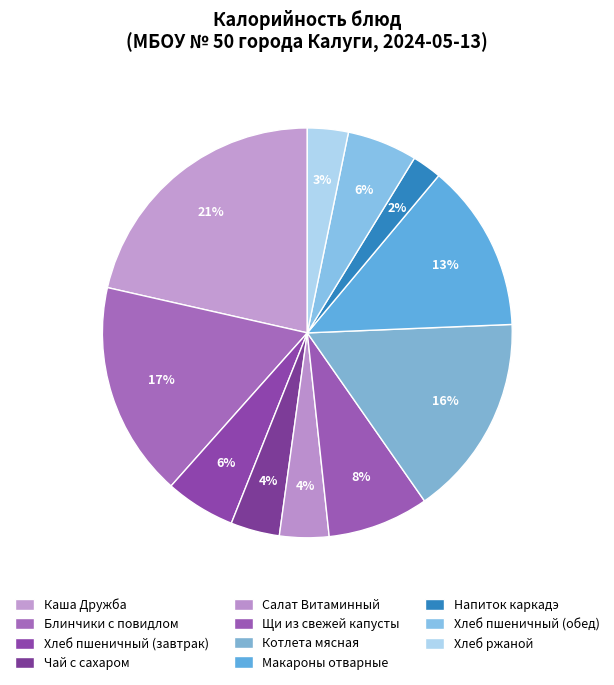

How many slices are in this pie chart?

11